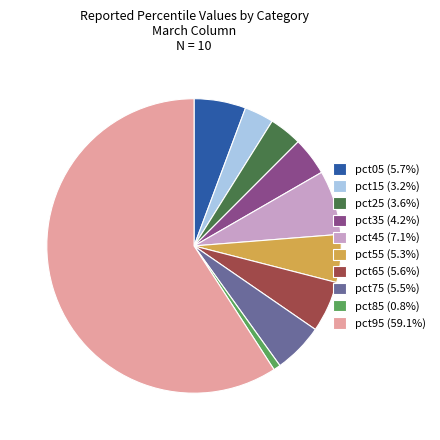

Is it true that pct95 is 44% of the pie?

False